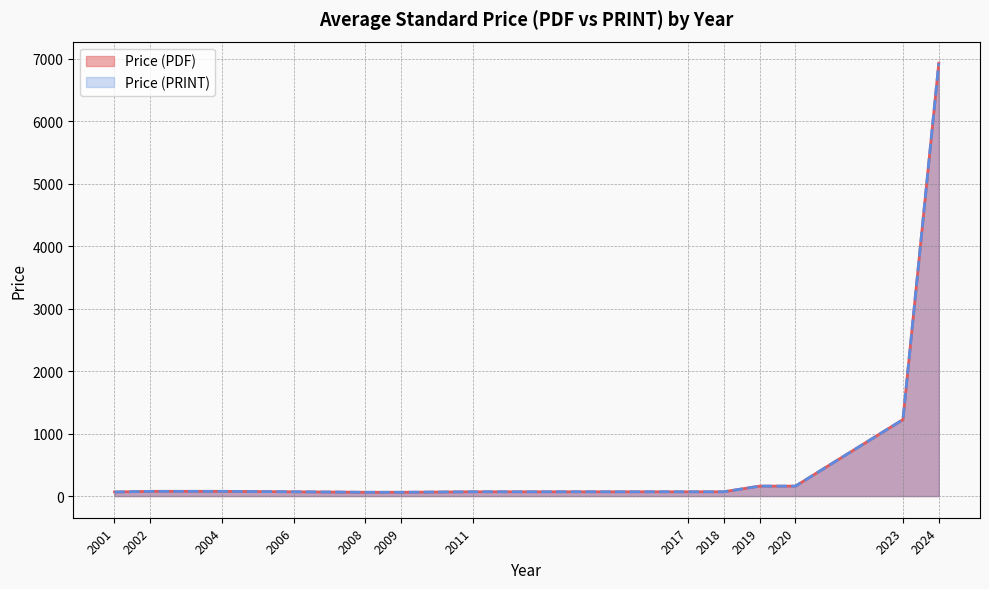

True or false: Price (PDF) and Price (PRINT) cross at least once.

False